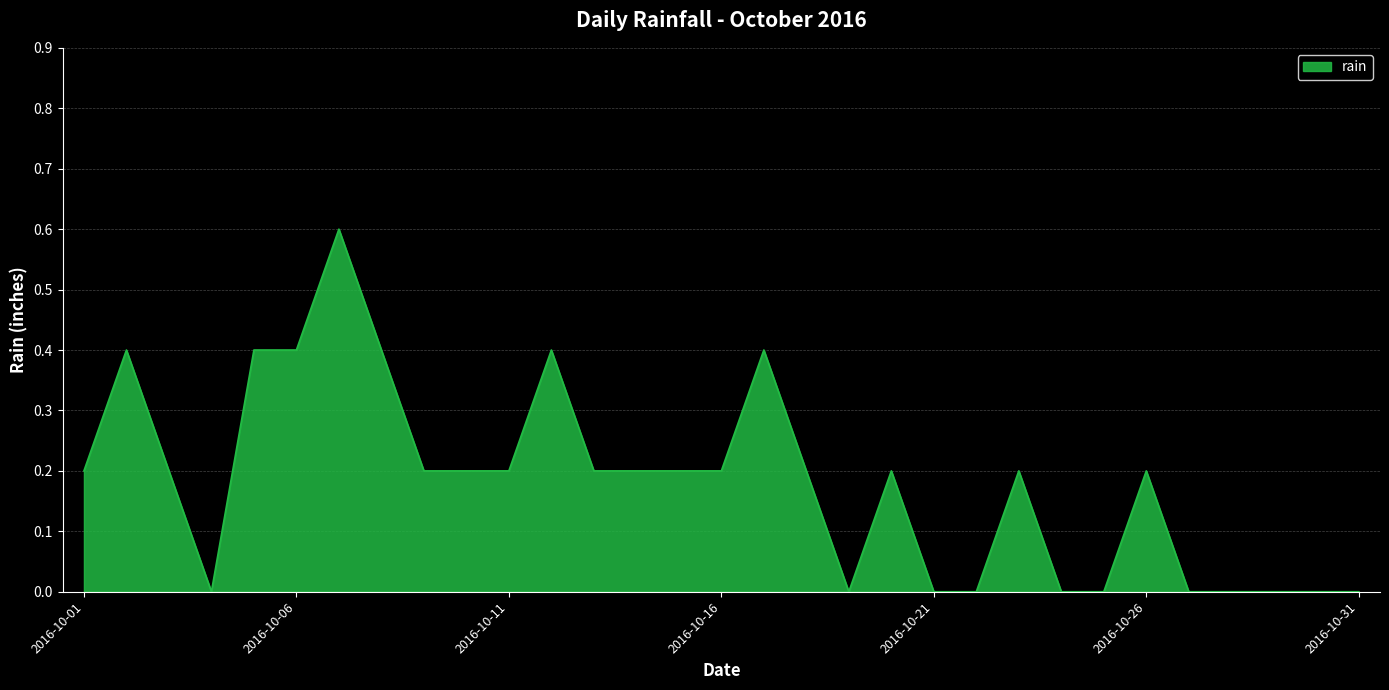

What is the maximum value shown in the chart?

0.6